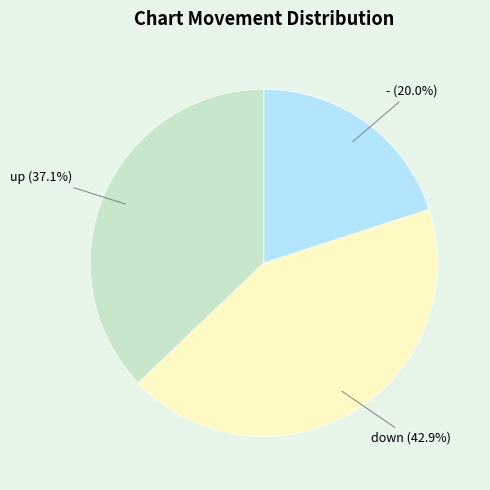

Is there any slice that represents more than half of the pie?

No